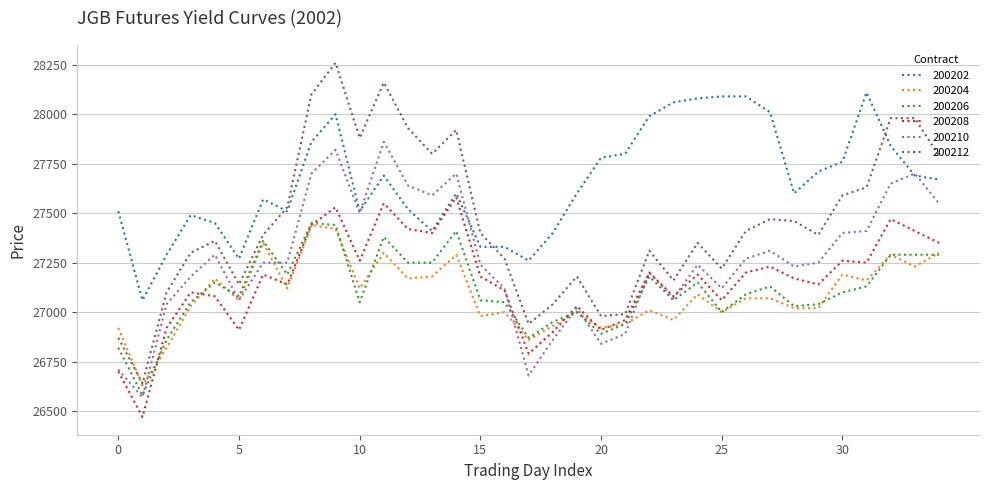

What is the maximum value for 200212?

28260